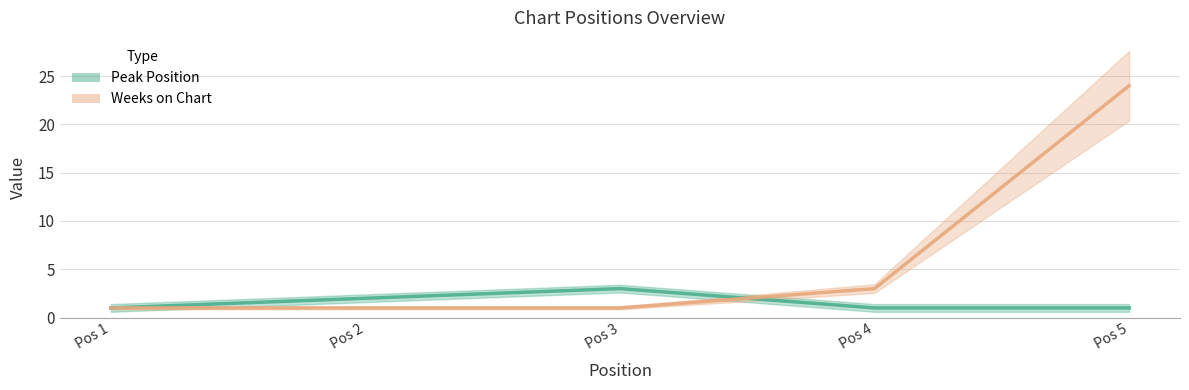

Rank the series at Pos 1 from highest to lowest value.

Peak Position, Weeks on Chart